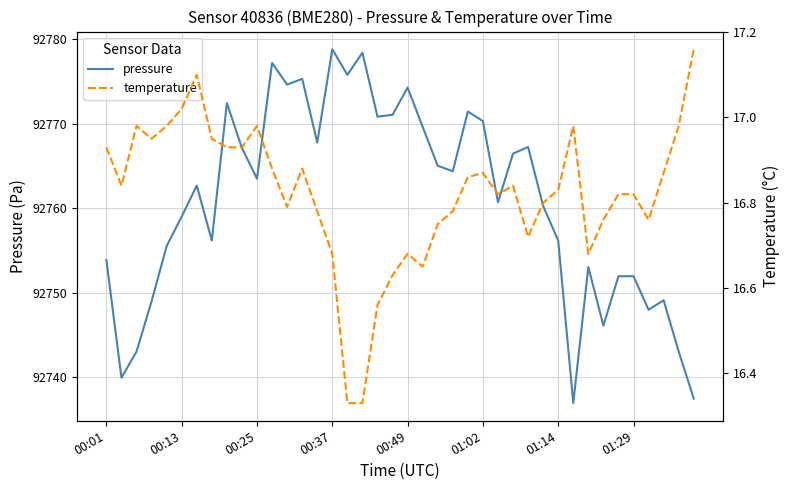

True or false: temperature has a value of 16.8 at 01:29.

True